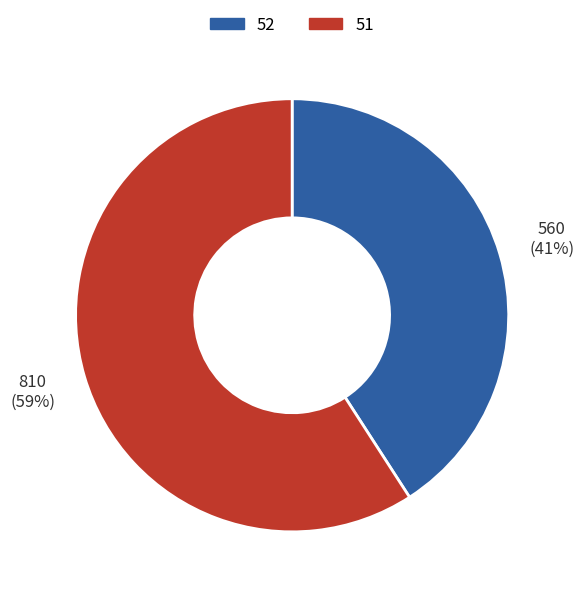

Which category has the biggest portion of the pie?

51